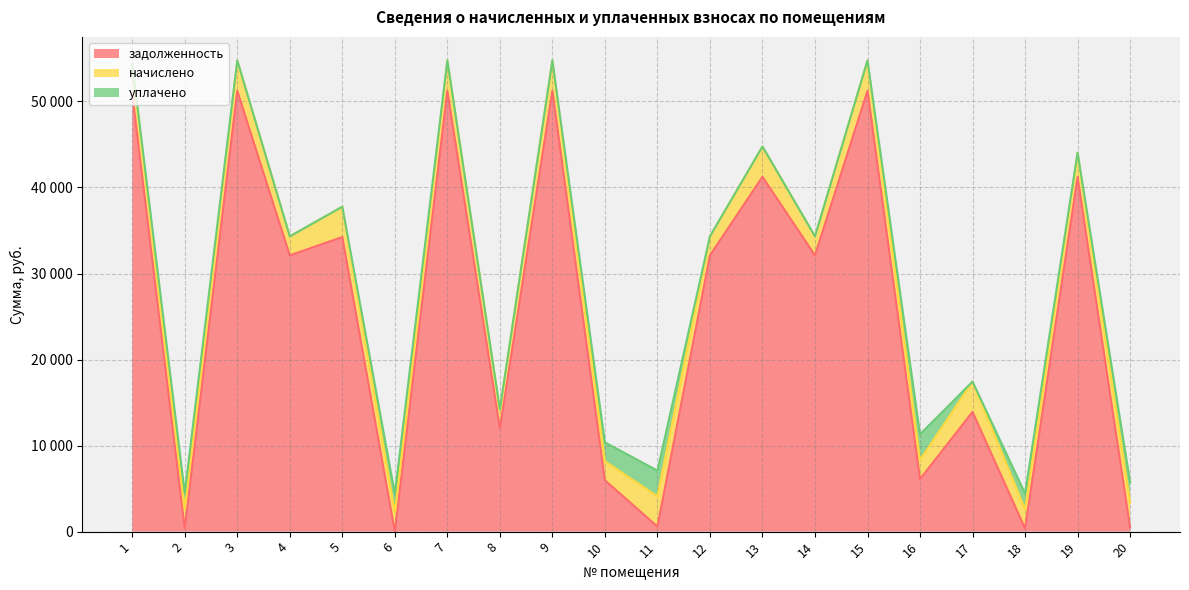

The начислено series shows 2205.8 at 6. True or false?

True